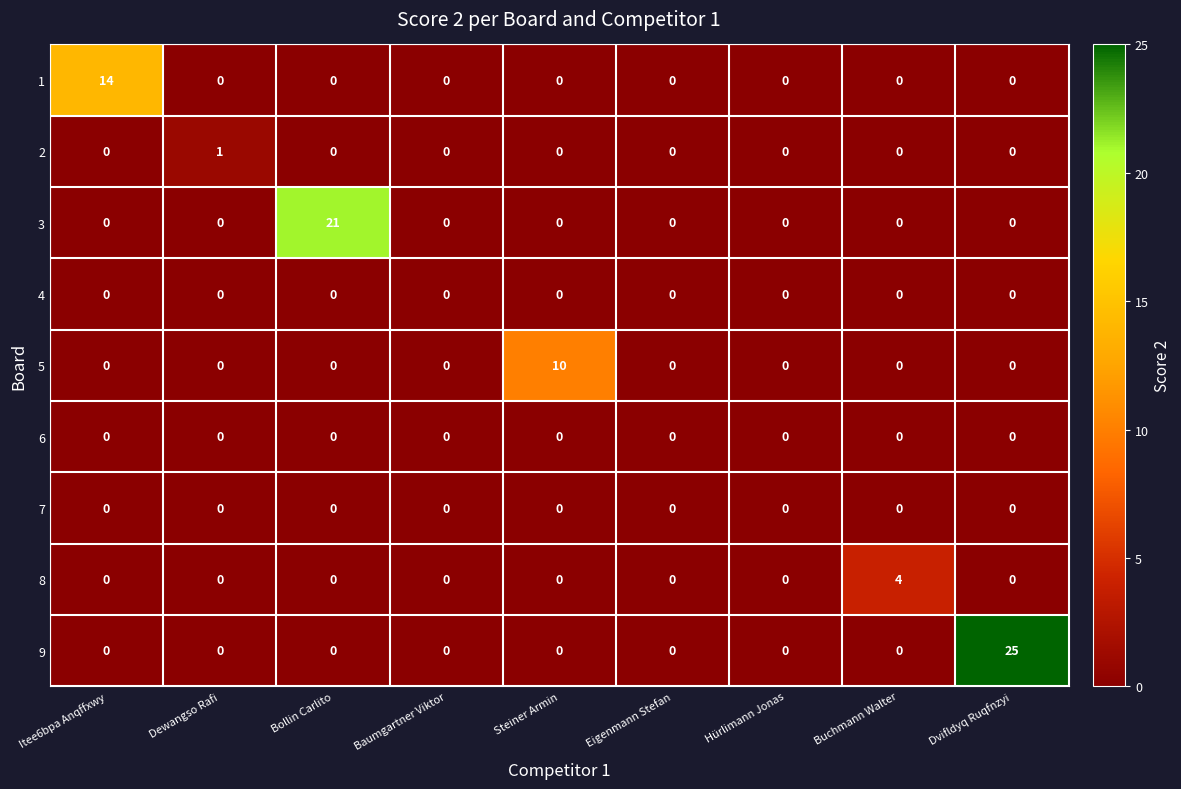

Is it true that 5 equals 5 at Eigenmann Stefan?

False